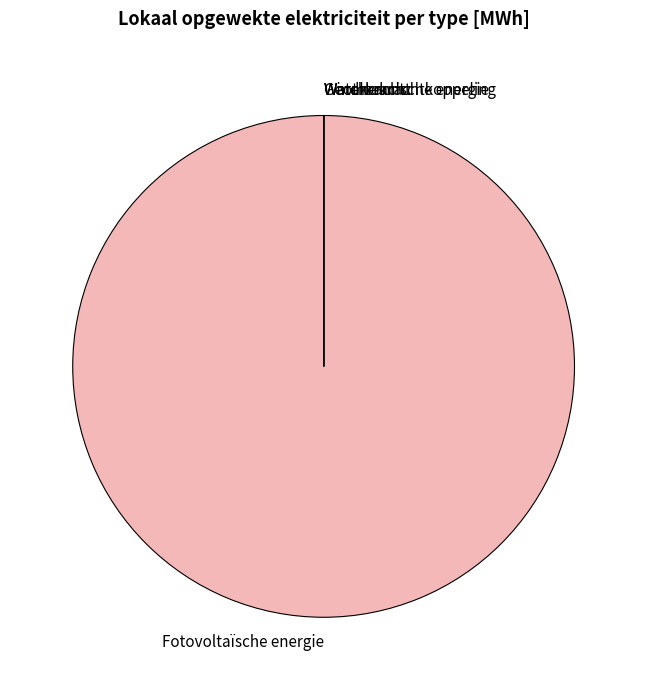

Which slice is the largest?

Fotovoltaïsche energie